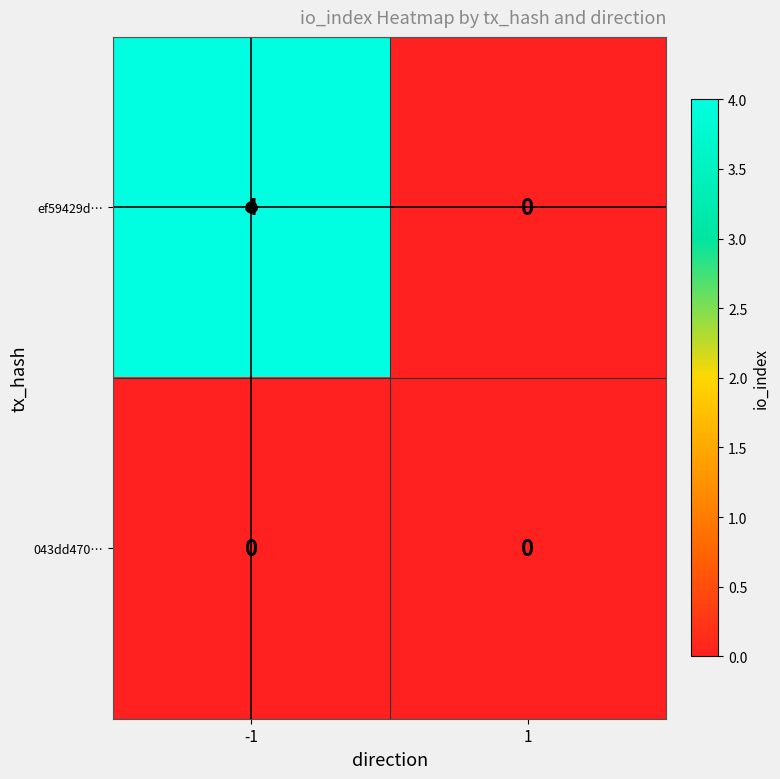

What is the total value across all series at 1?

0